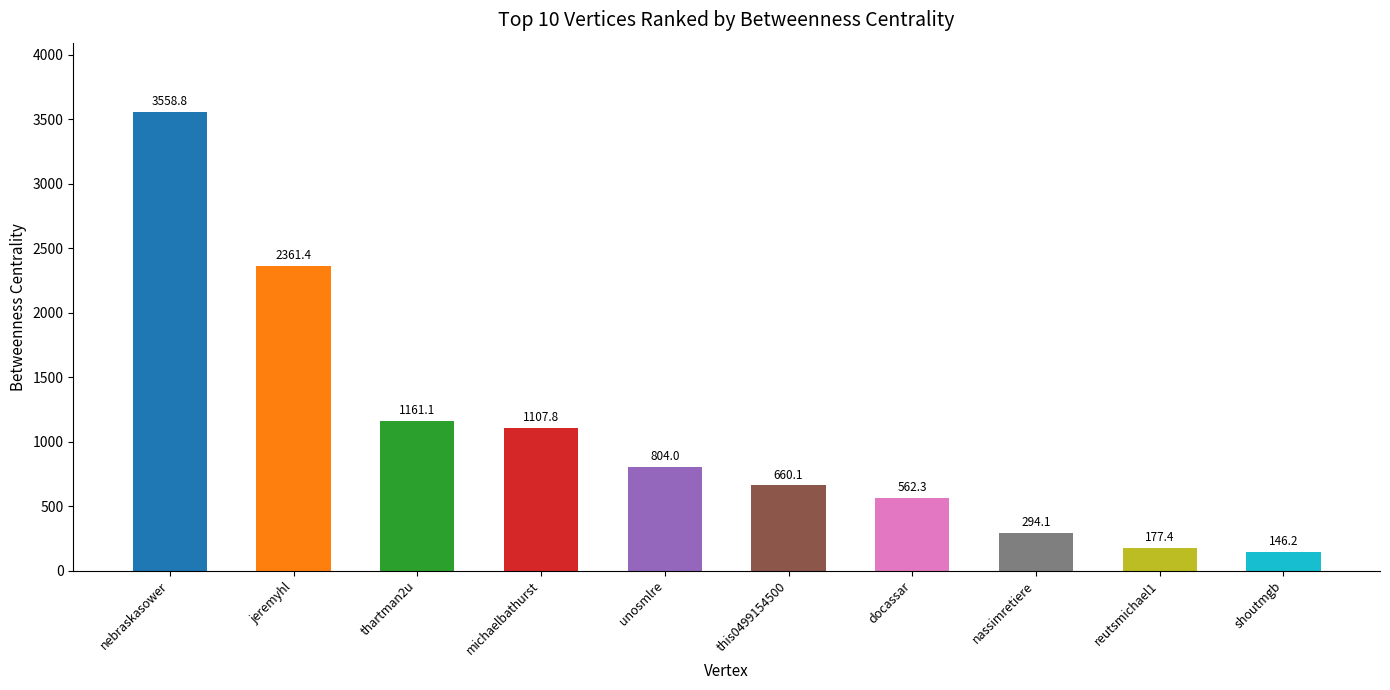

At which label does the data first exceed 804?

nebraskasower